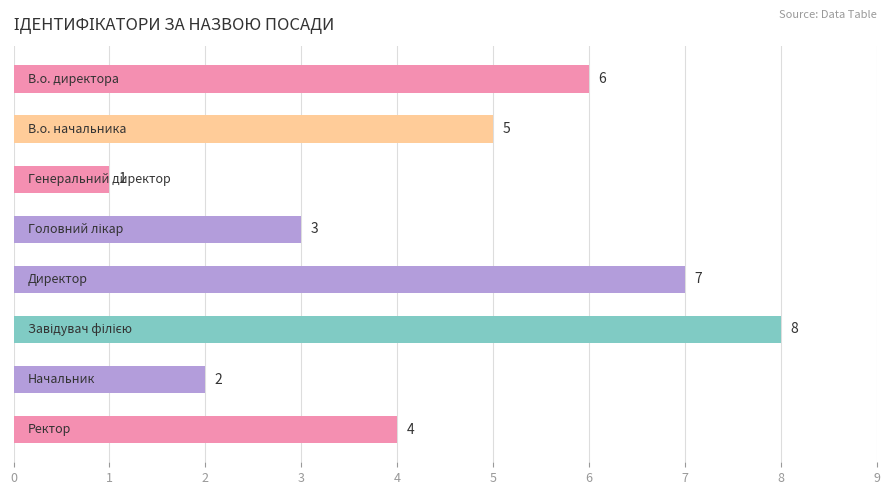

Count the values in the range 3 to 7.

5